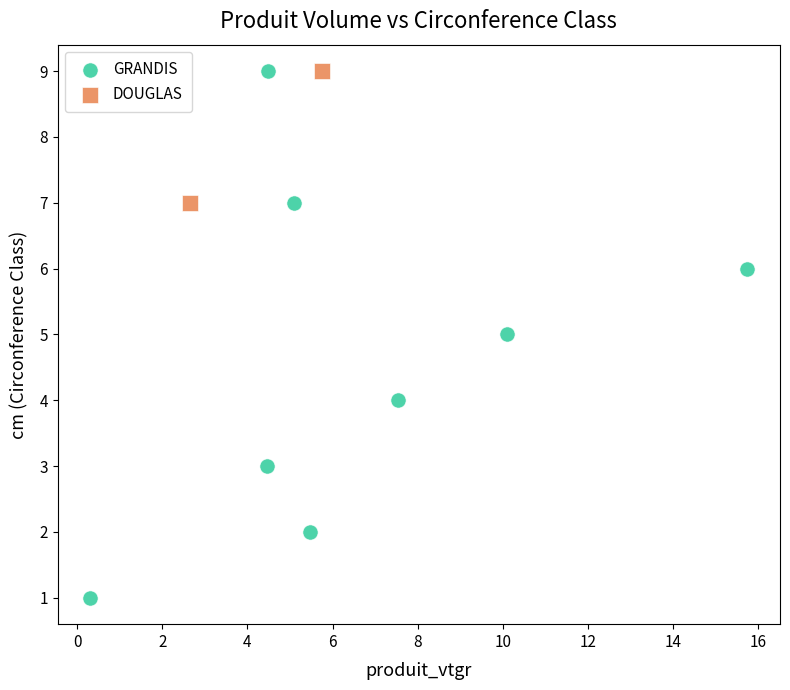

What are all the series names shown in the legend?

GRANDIS, DOUGLAS